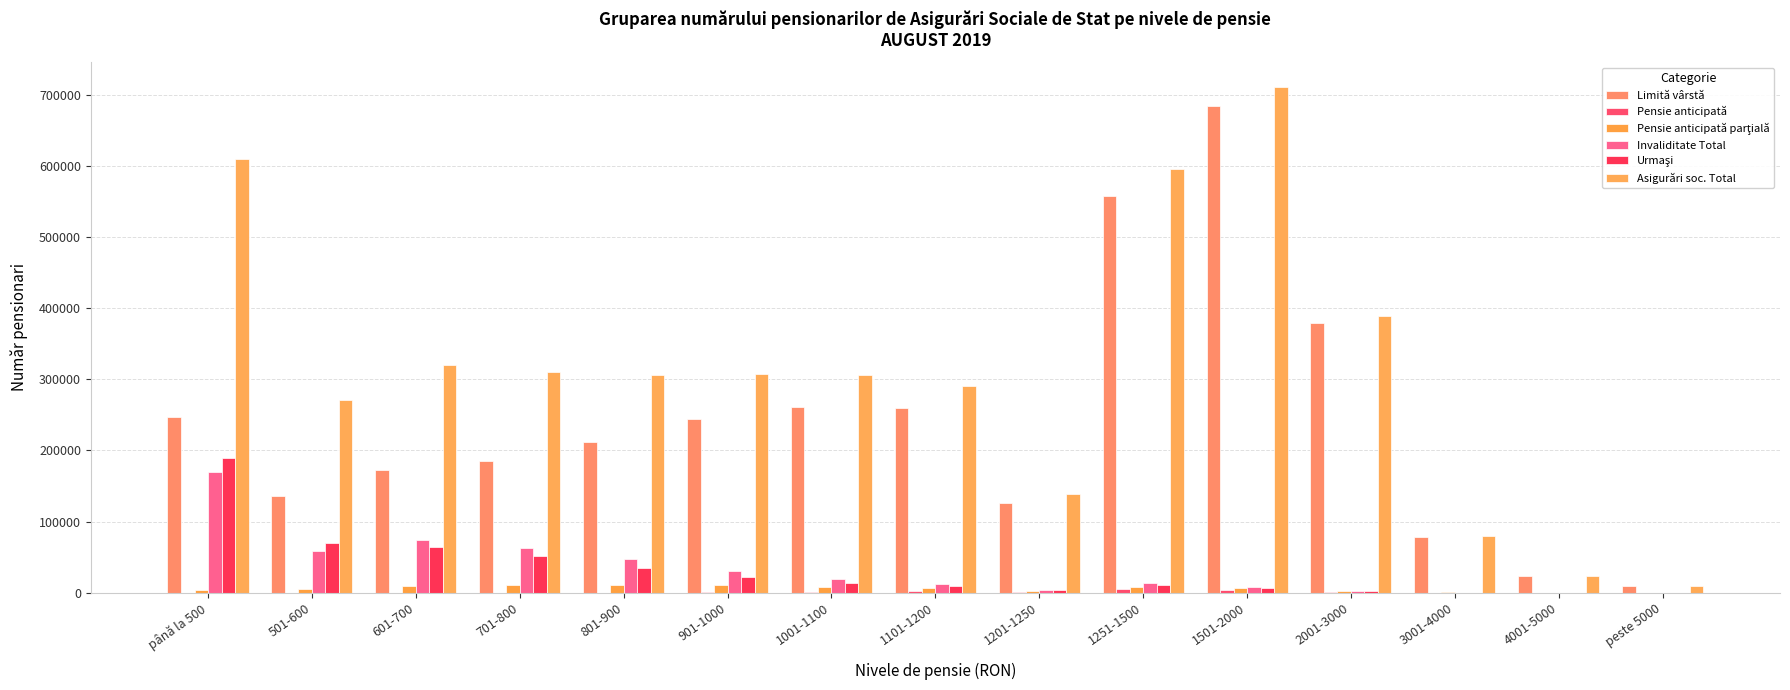

Is the value of Limită vârstă at 901-1000 greater than the value of Invaliditate Total at 1101-1200?

Yes